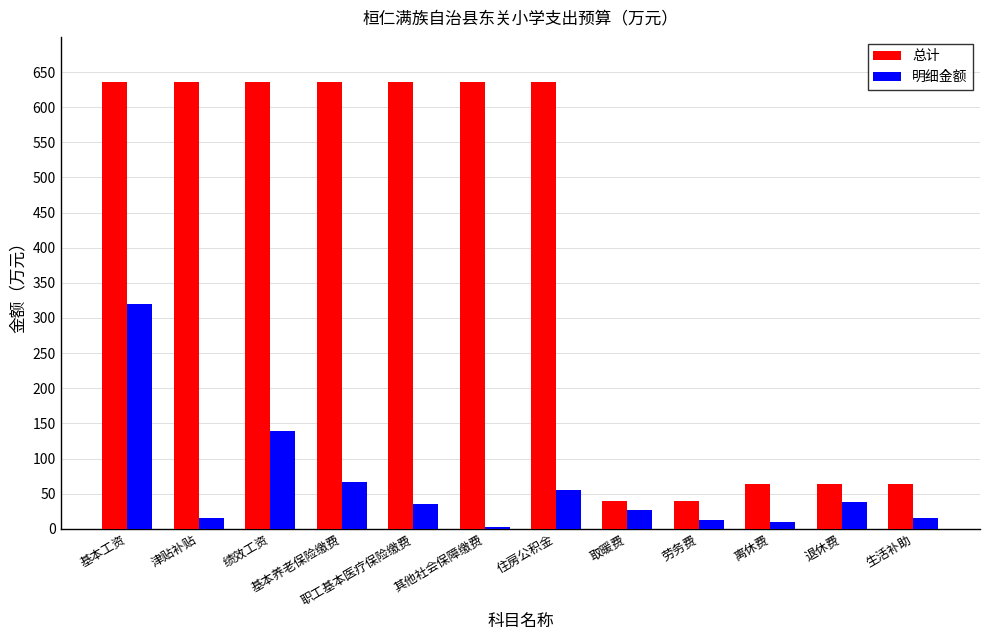

What is the average value of the 明细金额 series?

61.6